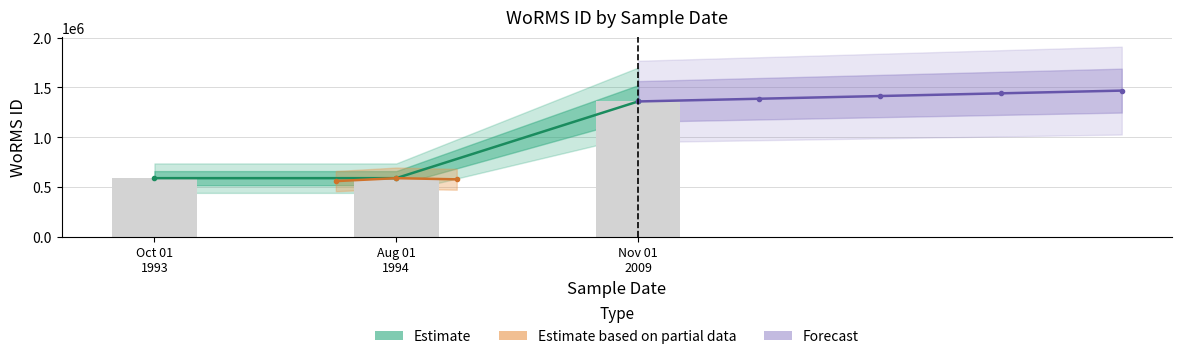

Where does the data first go above 590433?

Nov 01 2009